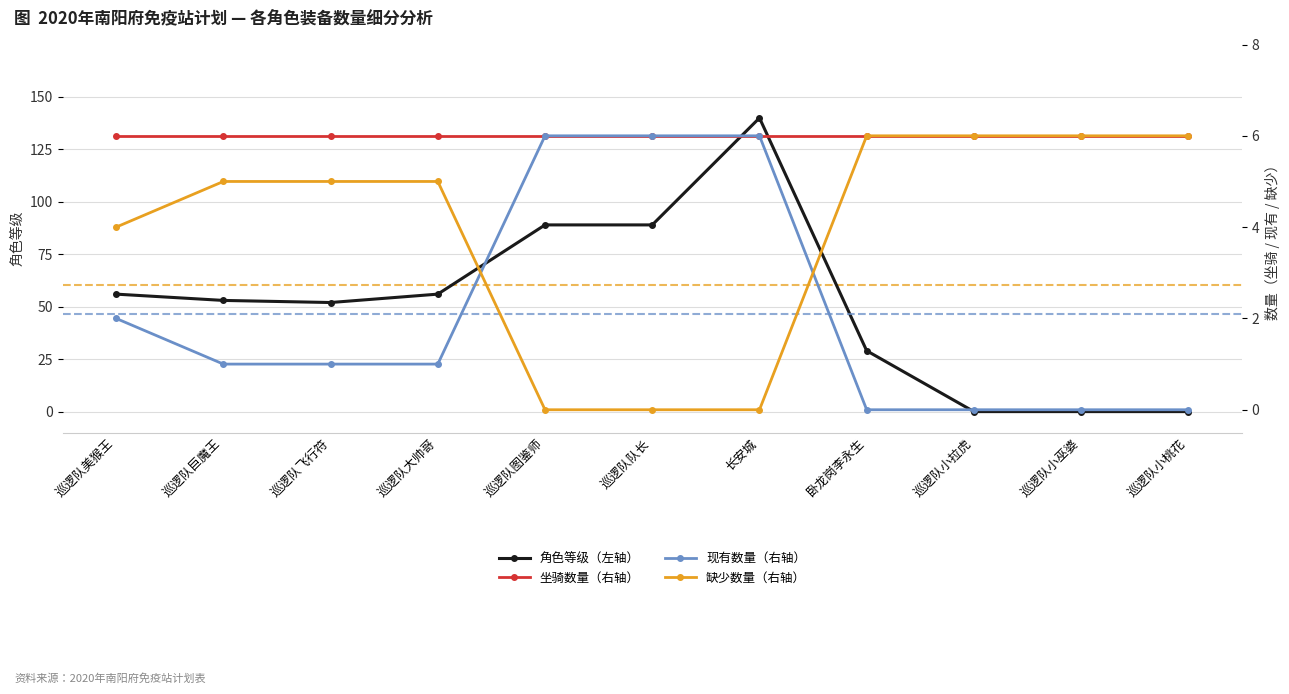

What are all the series names shown in the legend?

角色等级（左轴）, 坐骑数量（右轴）, 现有数量（右轴）, 缺少数量（右轴）